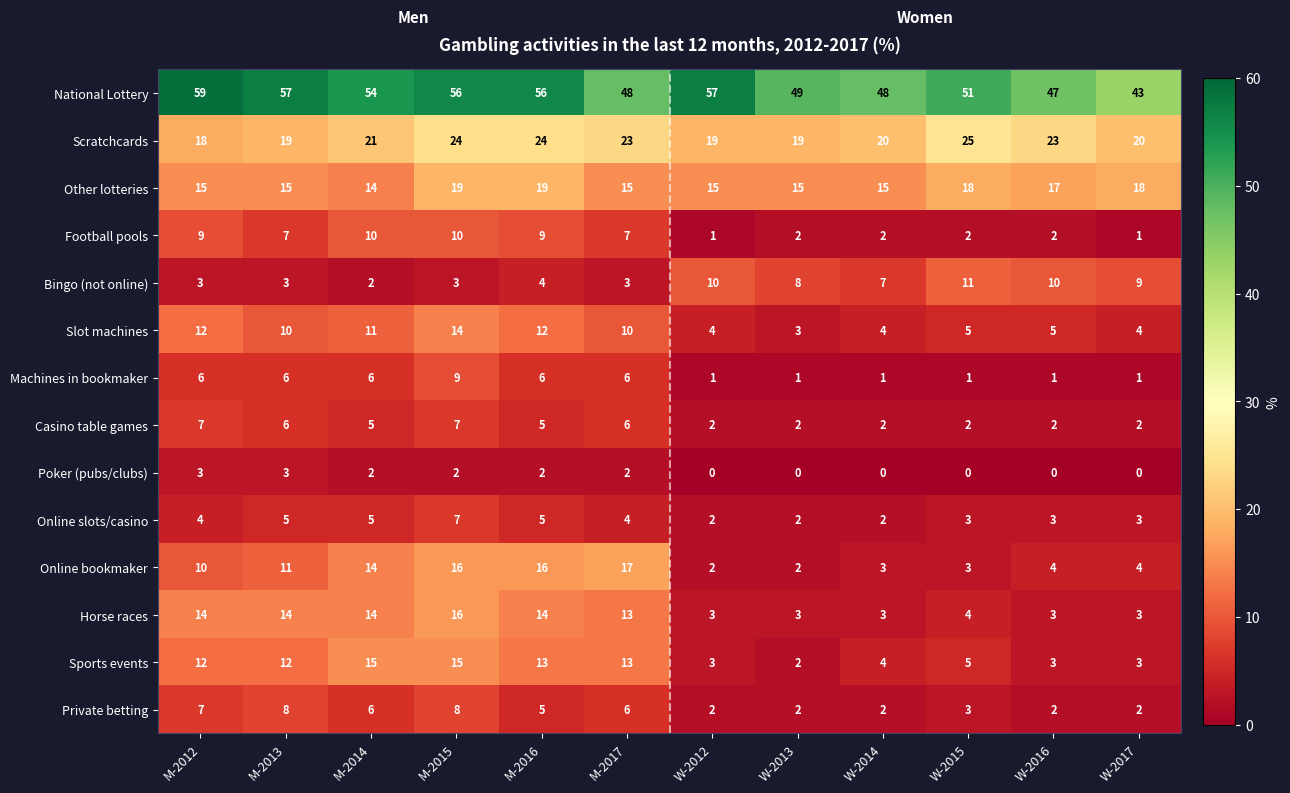

What is the difference between the maximum and minimum values in the Slot machines series?

11